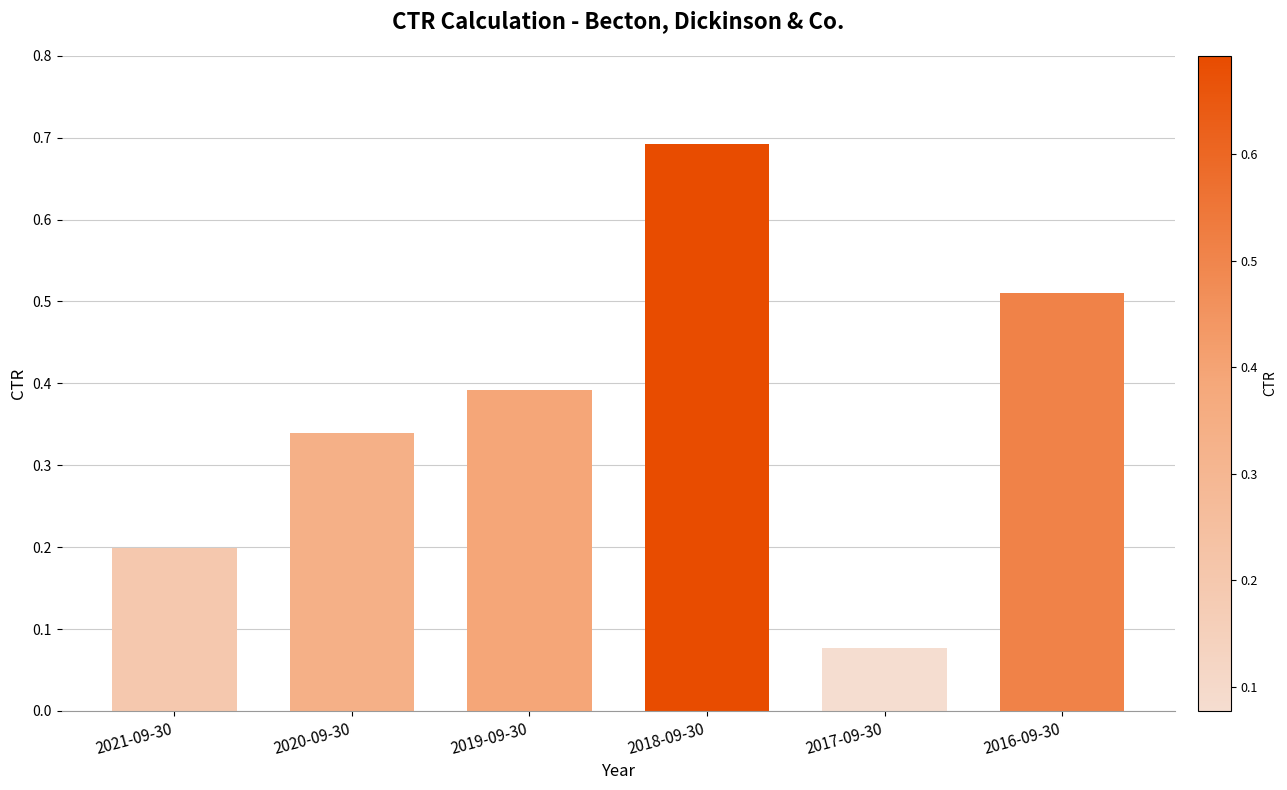

At which label is the value closest to 0?

2017-09-30